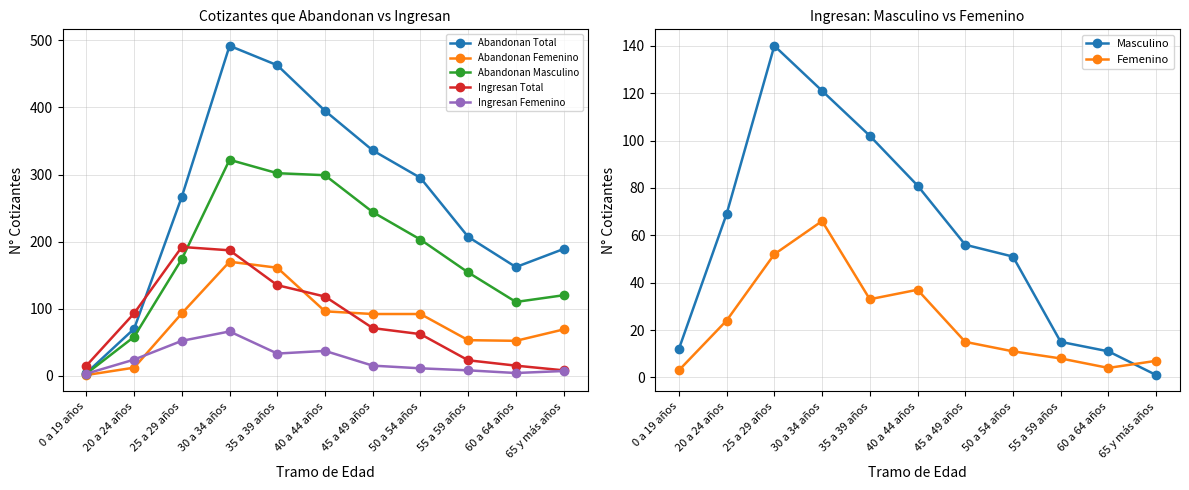

Which has a higher value, 55 a 59 años or 60 a 64 años?

55 a 59 años